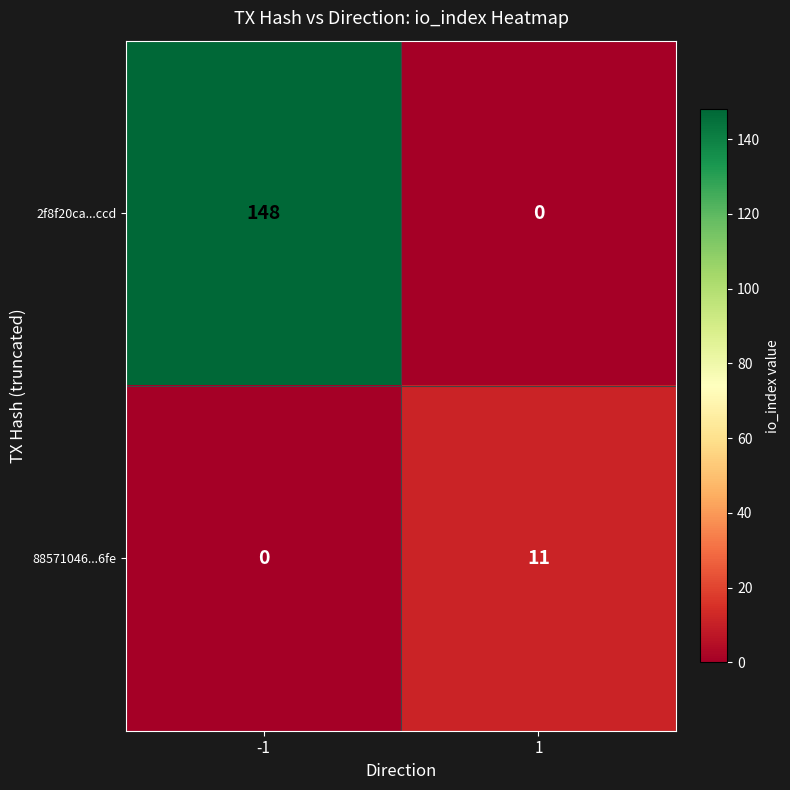

Reading left to right, transcribe all the data shown in this chart.

2f8f20ca...ccd: -1=148	1=0
88571046...6fe: -1=0	1=11